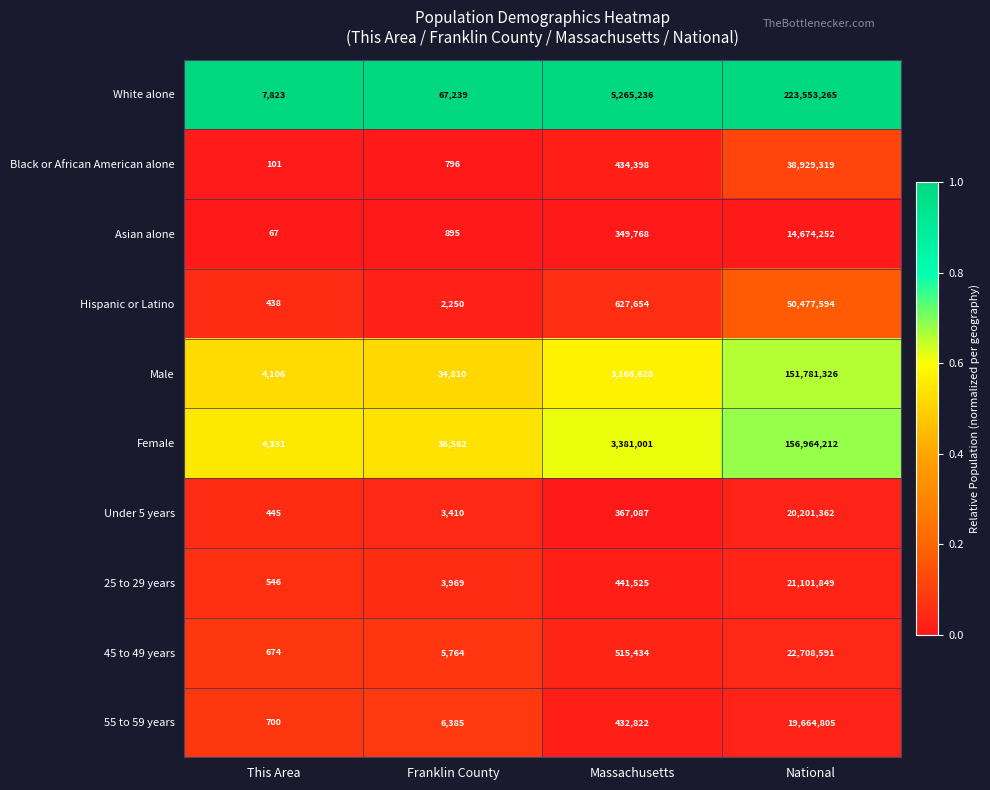

What value does the White alone series have at Franklin County, to the nearest 100?

67200